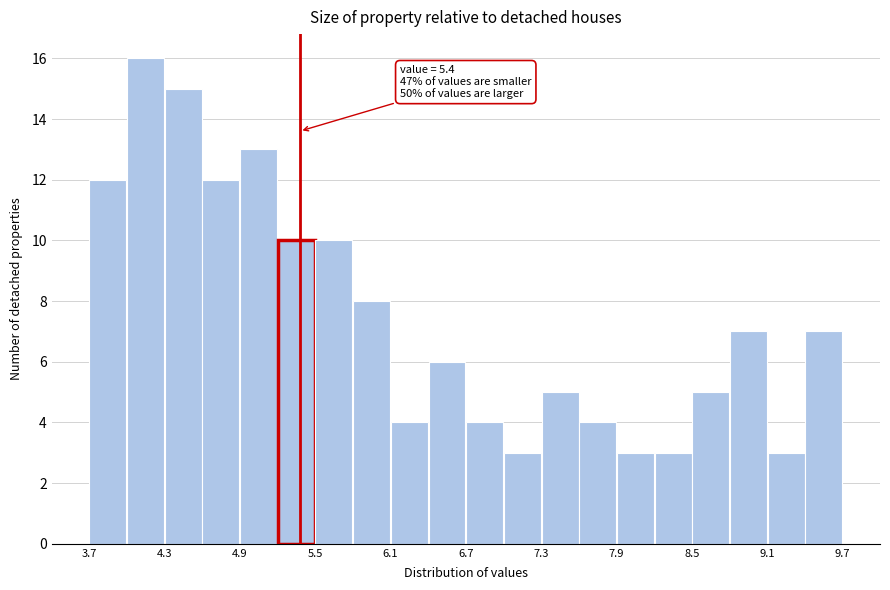

Around what value on the x-axis is the tallest bar? Give the approximate position of its centre, as read against the axis.

4.2